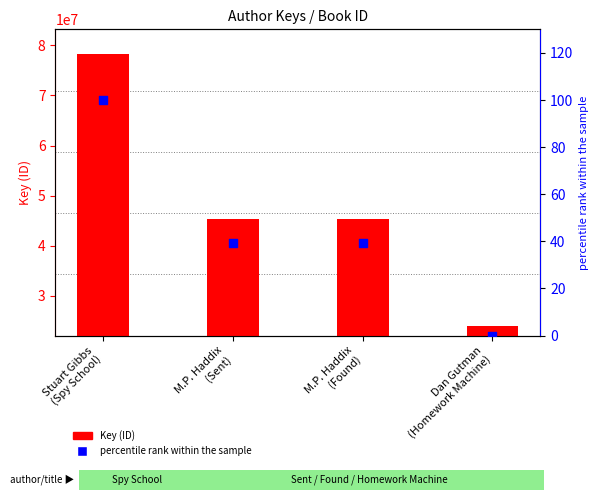

At which category is the sum across all series the highest?

Stuart Gibbs
(Spy School)